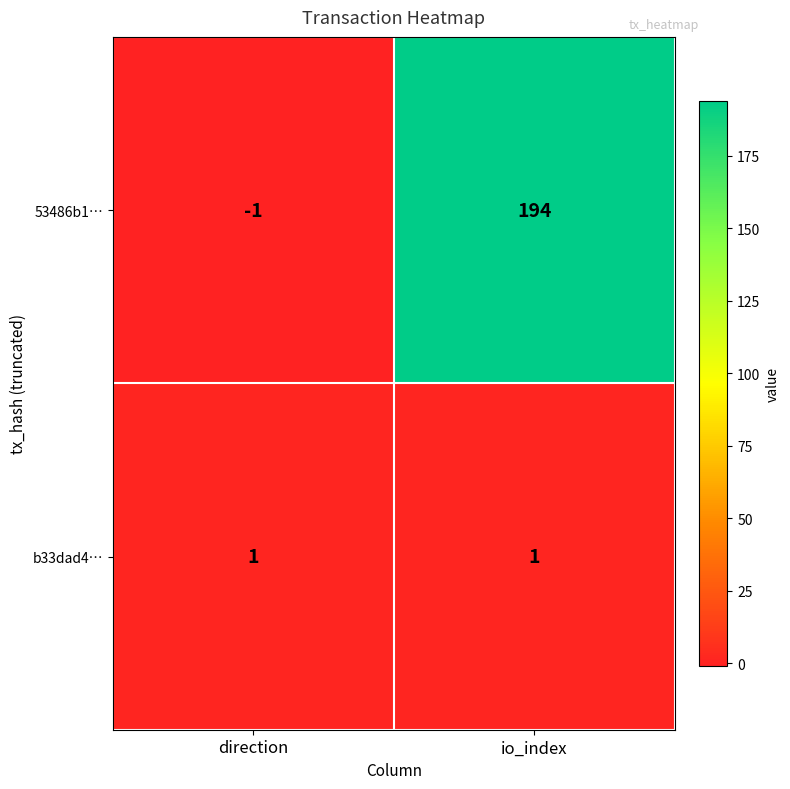

At which category is the sum across all series the highest?

io_index